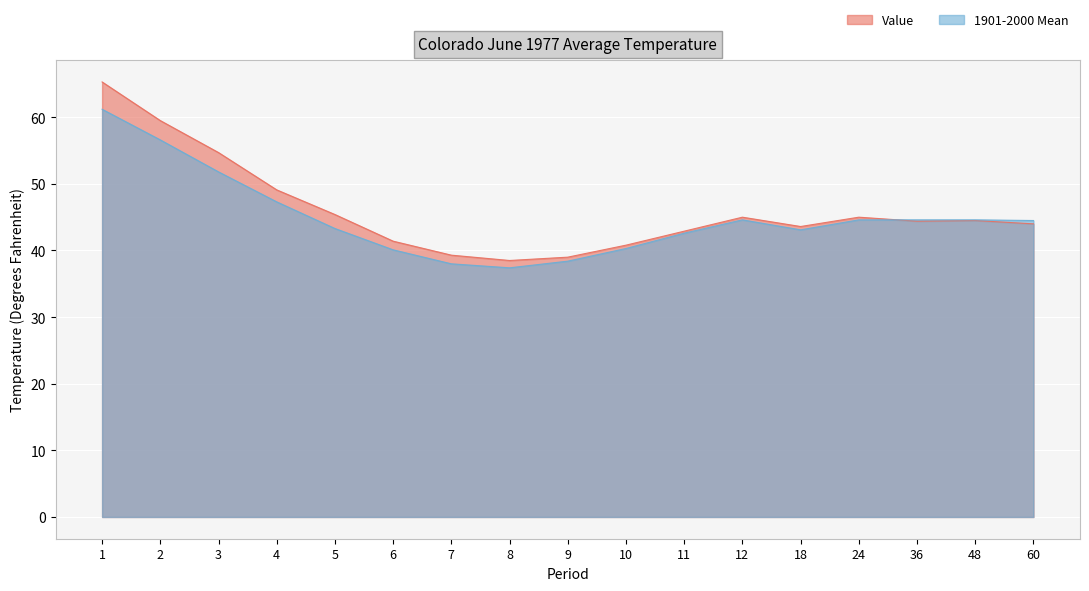

What is the difference between the highest and lowest values at 24?

0.4